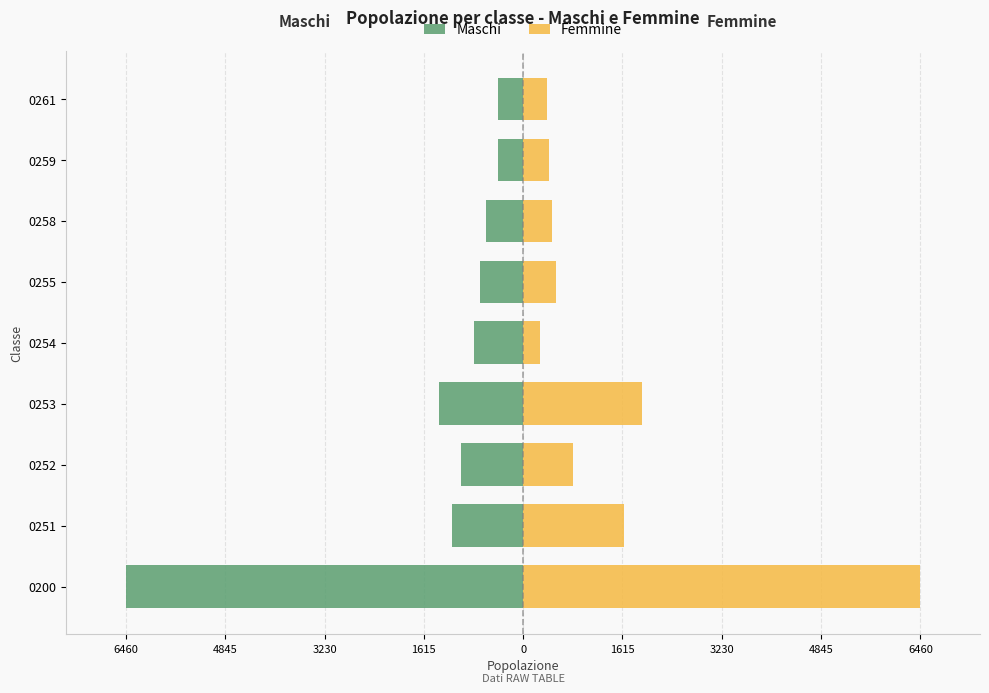

How many values in the Maschi series are below -793?

4